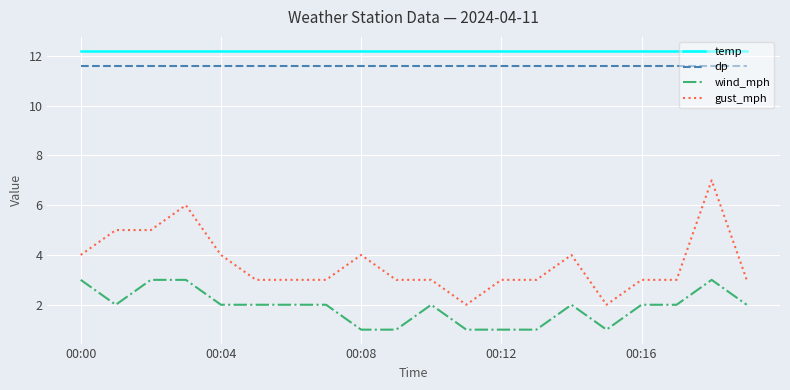

Which series has the widest spread of values?

gust_mph